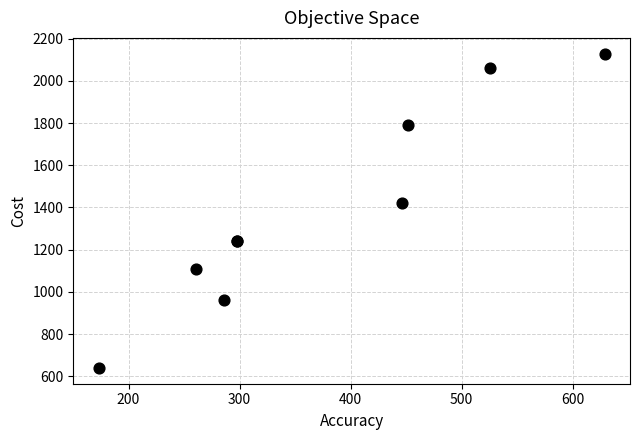

What Y value in the scatter plot is closest to 1384?

1419